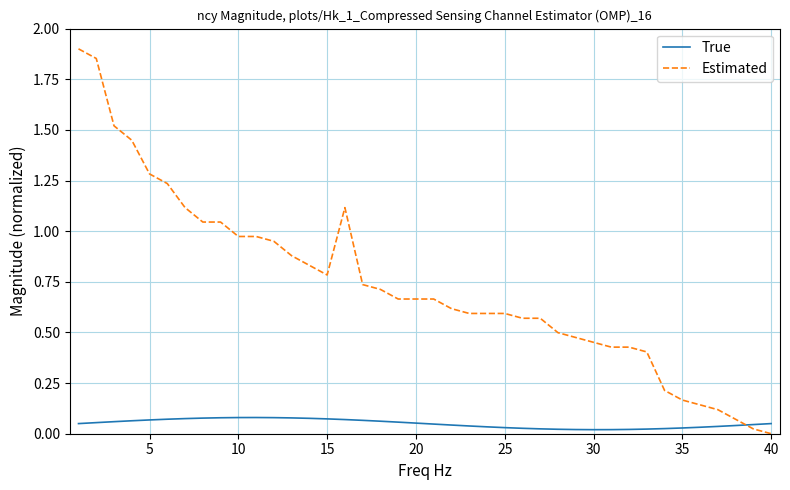

True or false: True and Estimated intersect in this chart.

True